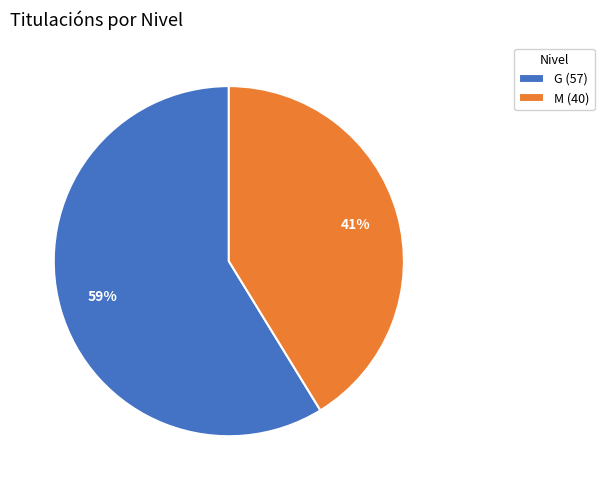

Is the sum of G (57) and M (40) greater than half?

Yes